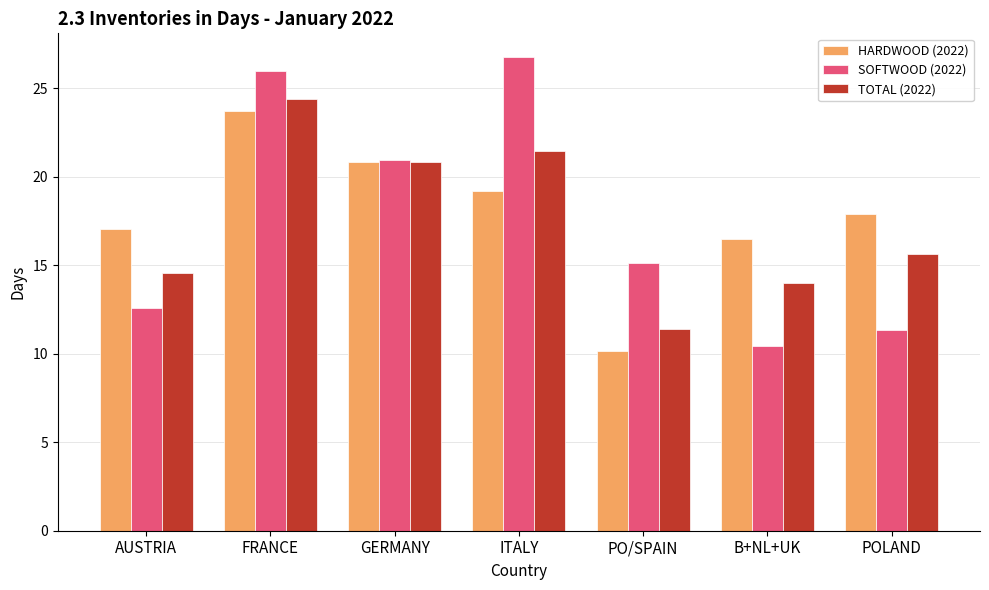

What position from the left is ITALY?

4